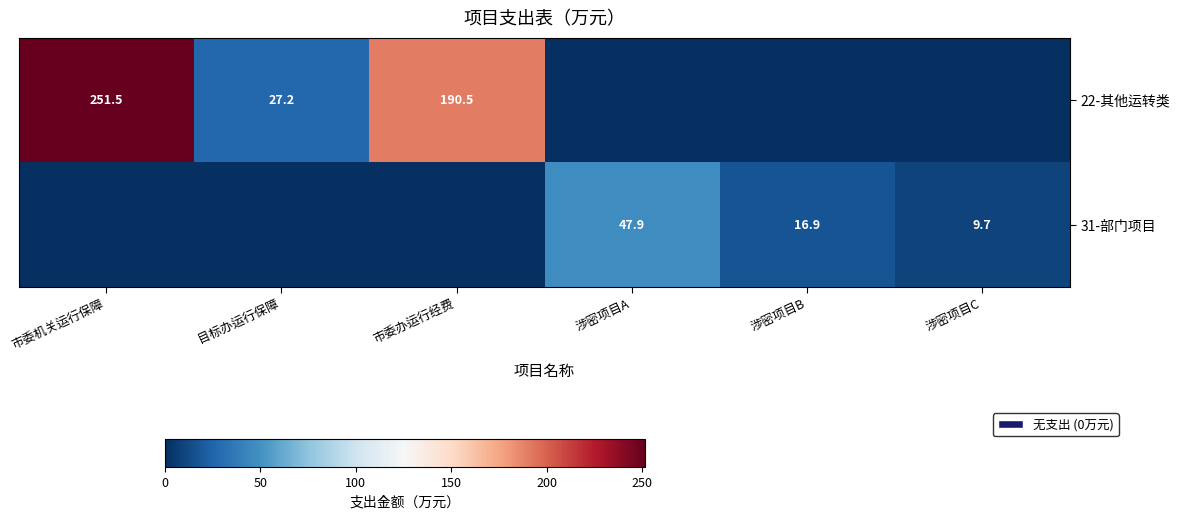

How many data points in 22-其他运转类 are less than 27?

3